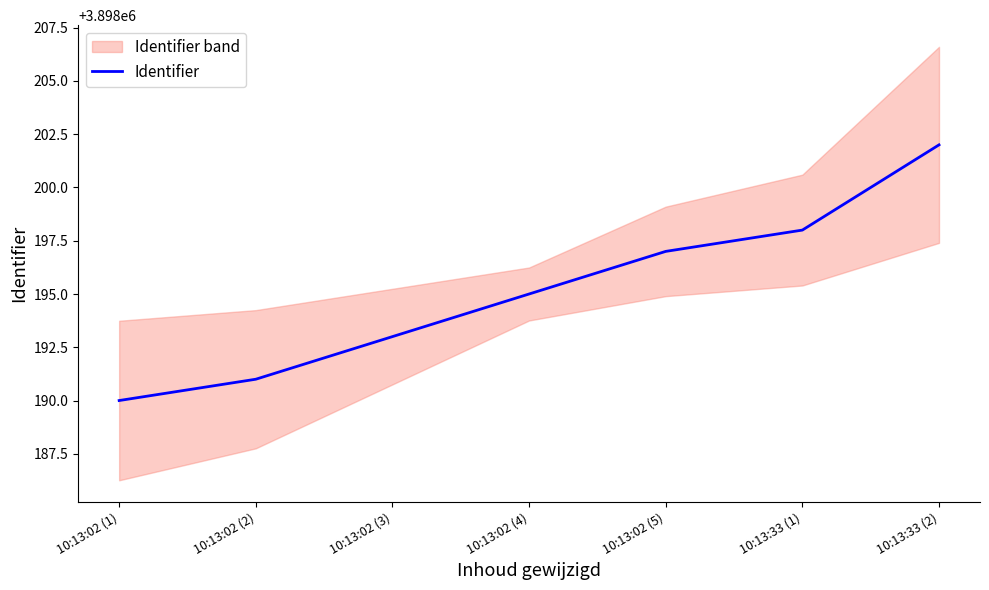

Reading left to right, transcribe all the data shown in this chart.

3898190	3898191	3898193	3898195	3898197	3898198	3898202